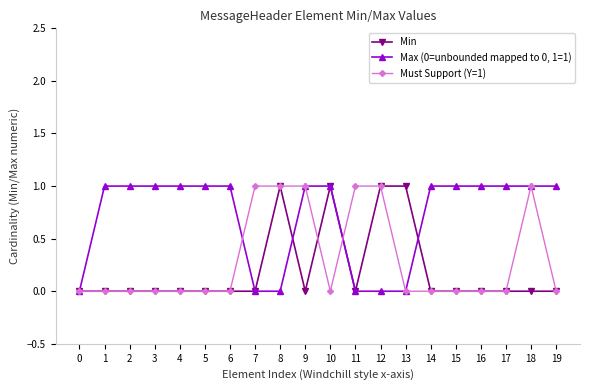

Is the value of Max (0=unbounded mapped to 0, 1=1) at 4 greater than the value of Must Support (Y=1) at 5?

Yes